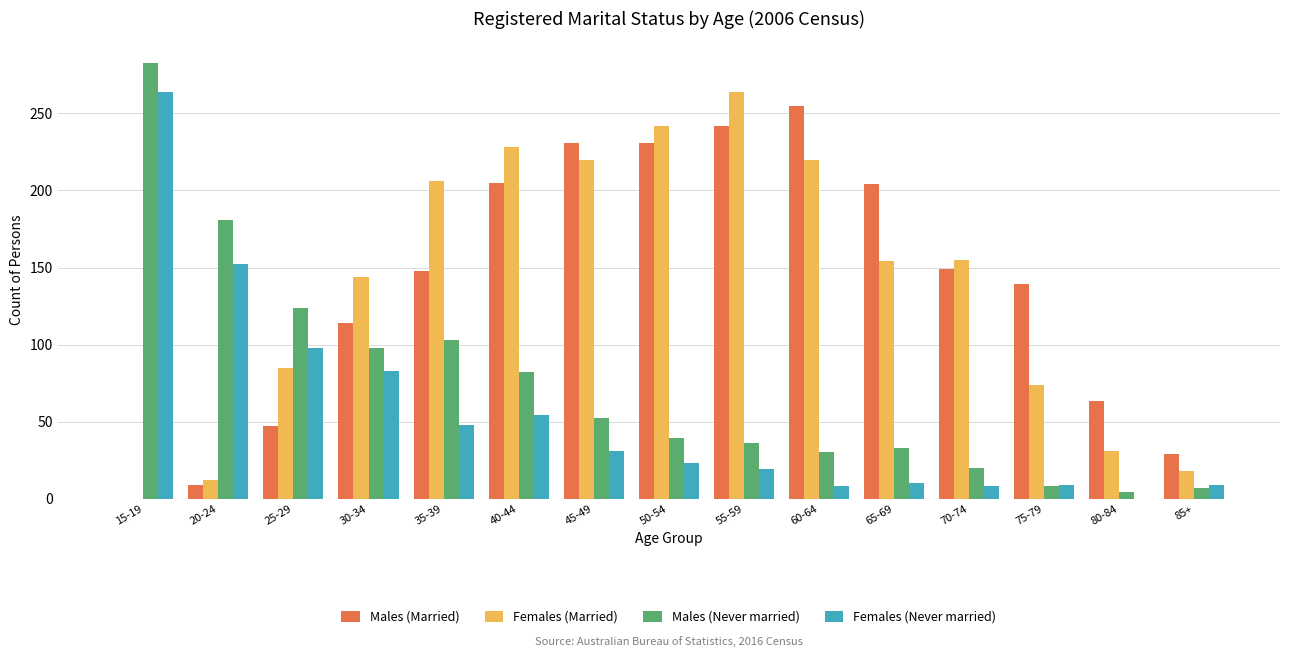

What are all the series names shown in the legend?

Males (Married), Females (Married), Males (Never married), Females (Never married)